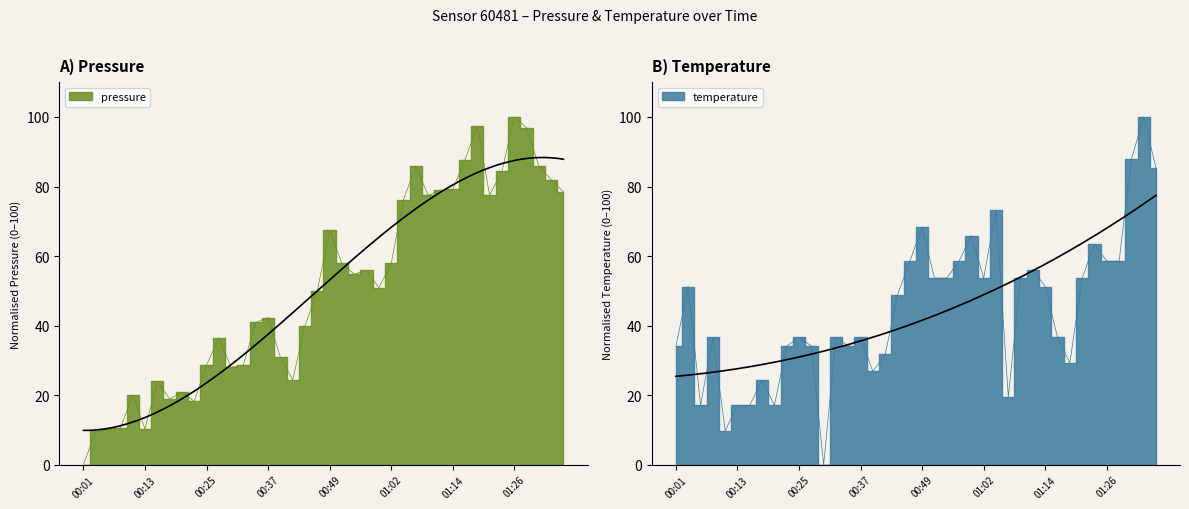

In pressure, how many points are higher than both neighbors (excluding endpoints)?

10